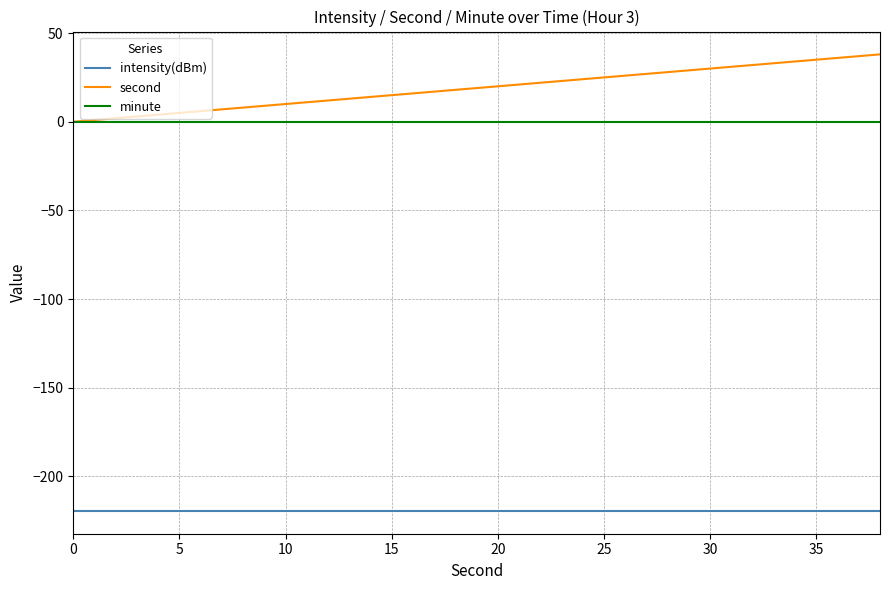

What is the difference between the maximum and minimum values in the second series?

38.0